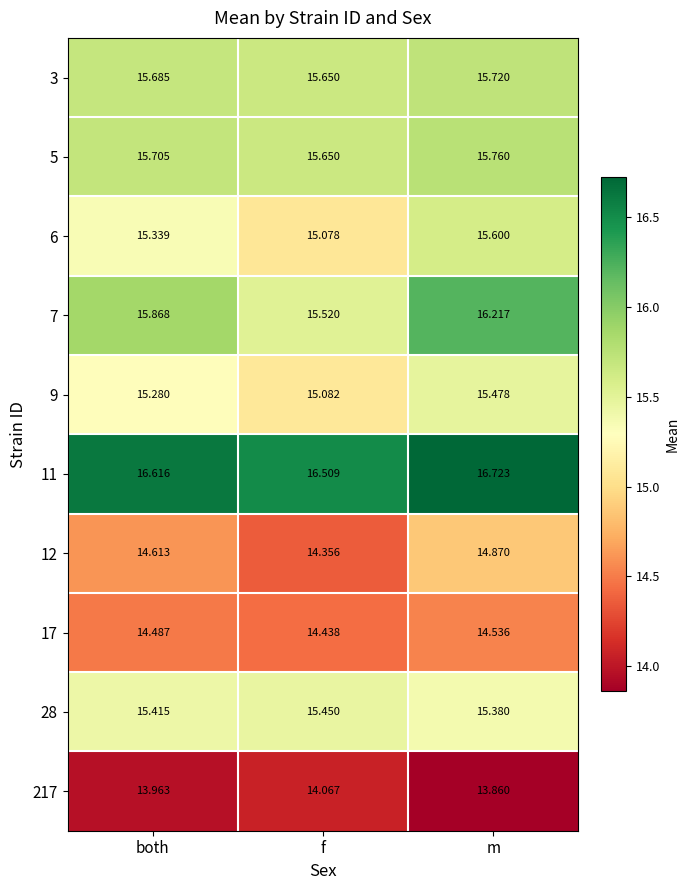

List the labels in order of 9 value, smallest first.

f, both, m